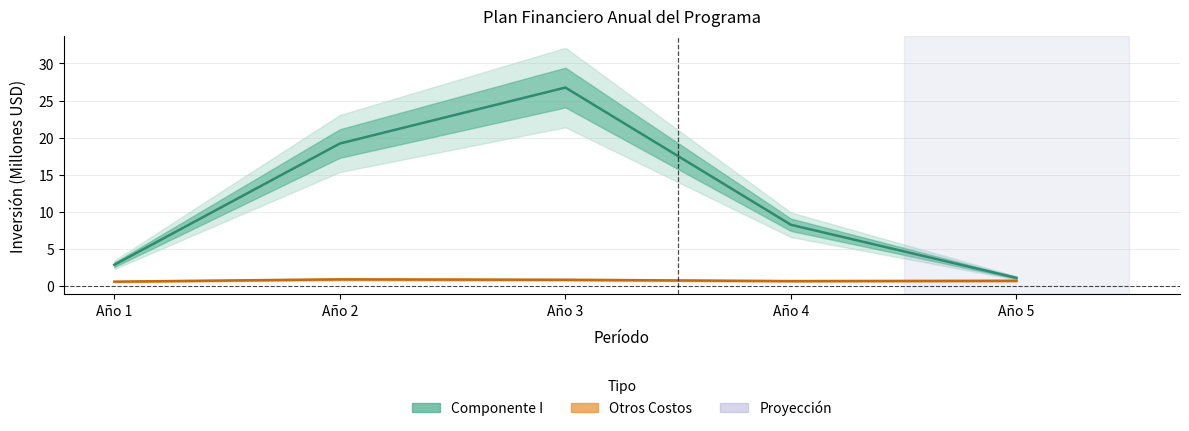

How many interior local valleys does the Otros Costos series have?

1